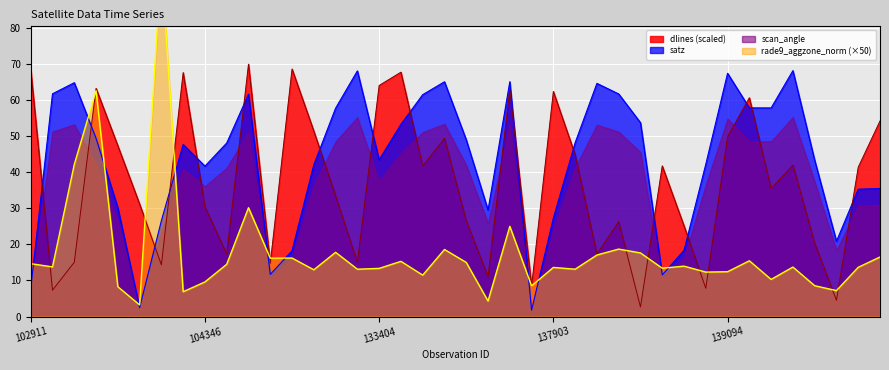

What is the difference between the second highest and second lowest values in the dlines series?

64.1